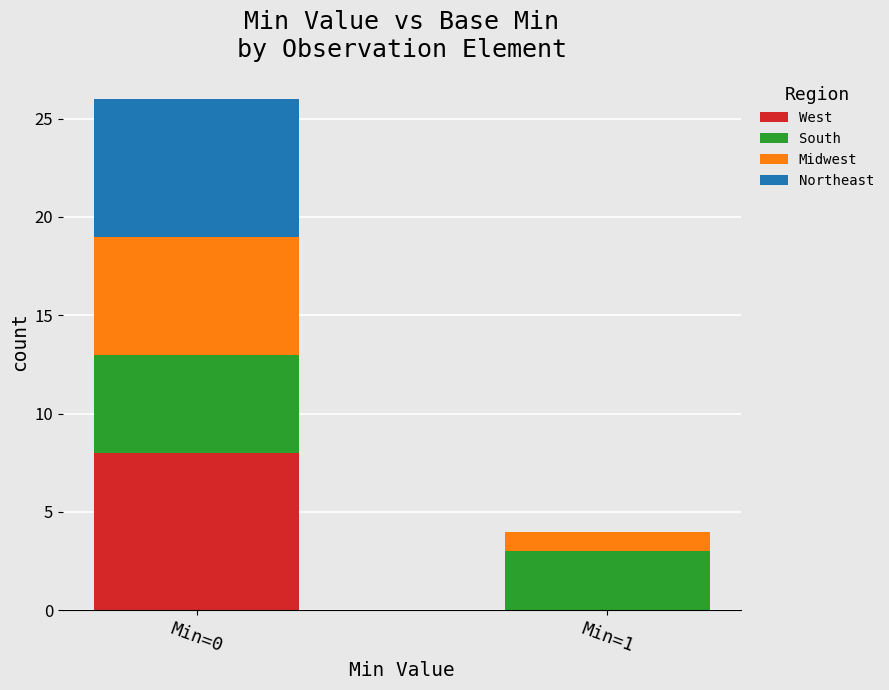

How many data points does each series have?

2